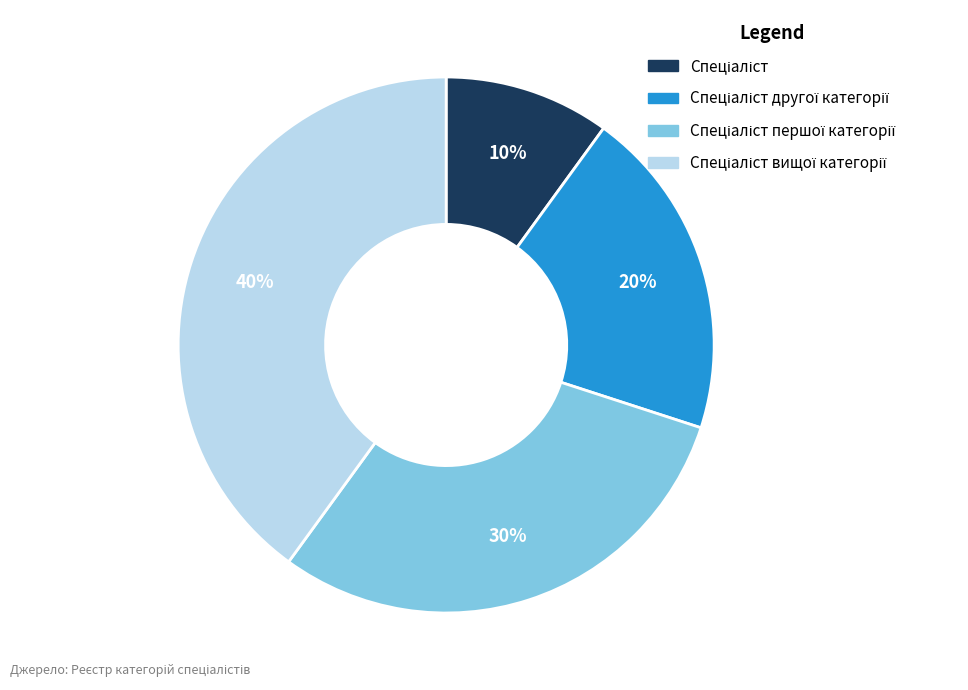

Is there a majority slice in this chart?

No